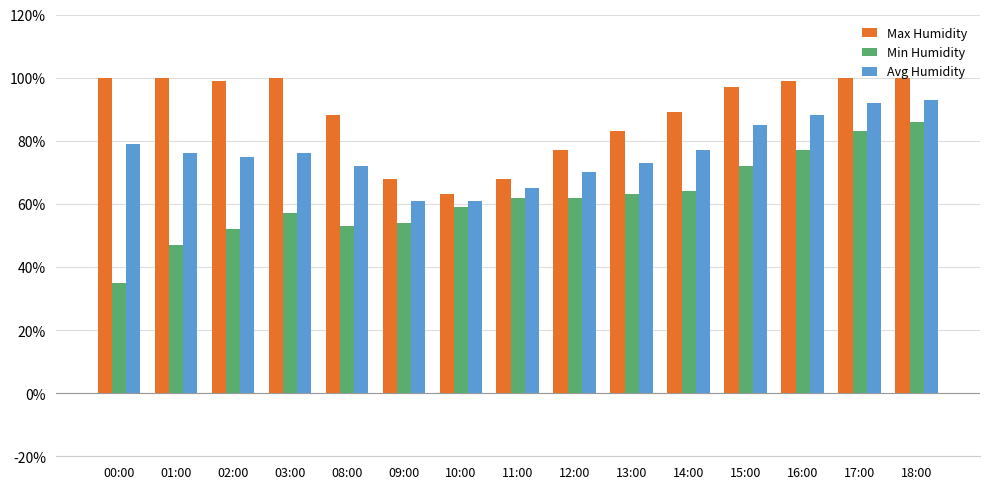

What is the approximate value of Max Humidity at 02:00, to the nearest 5?

100